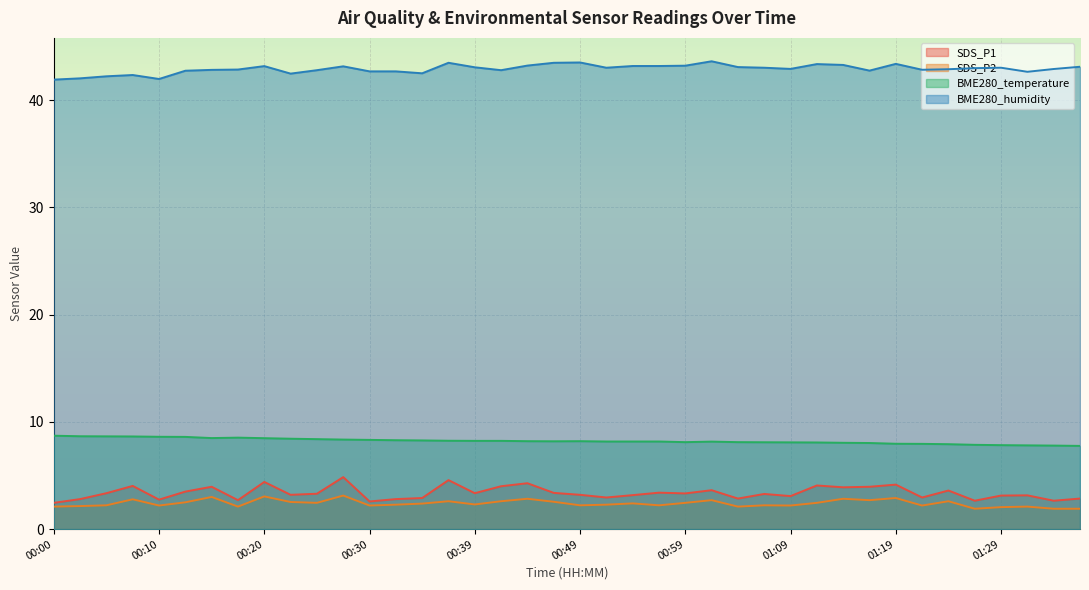

Which series has the largest range (max minus min)?

SDS_P1